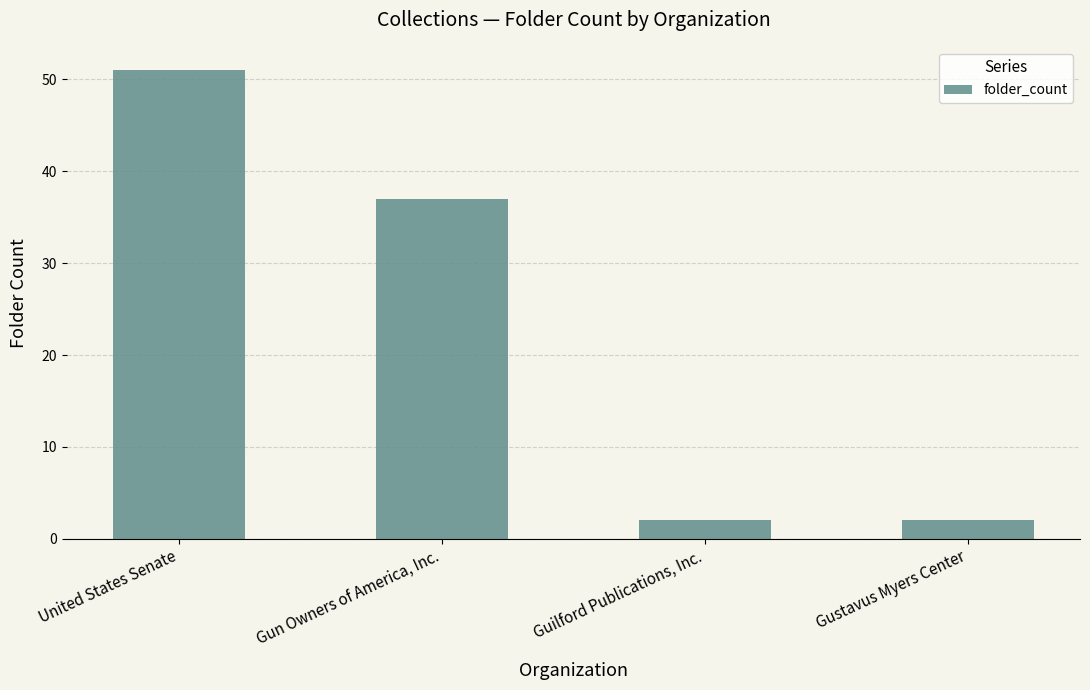

What position from the right is Gun Owners of America, Inc.?

3